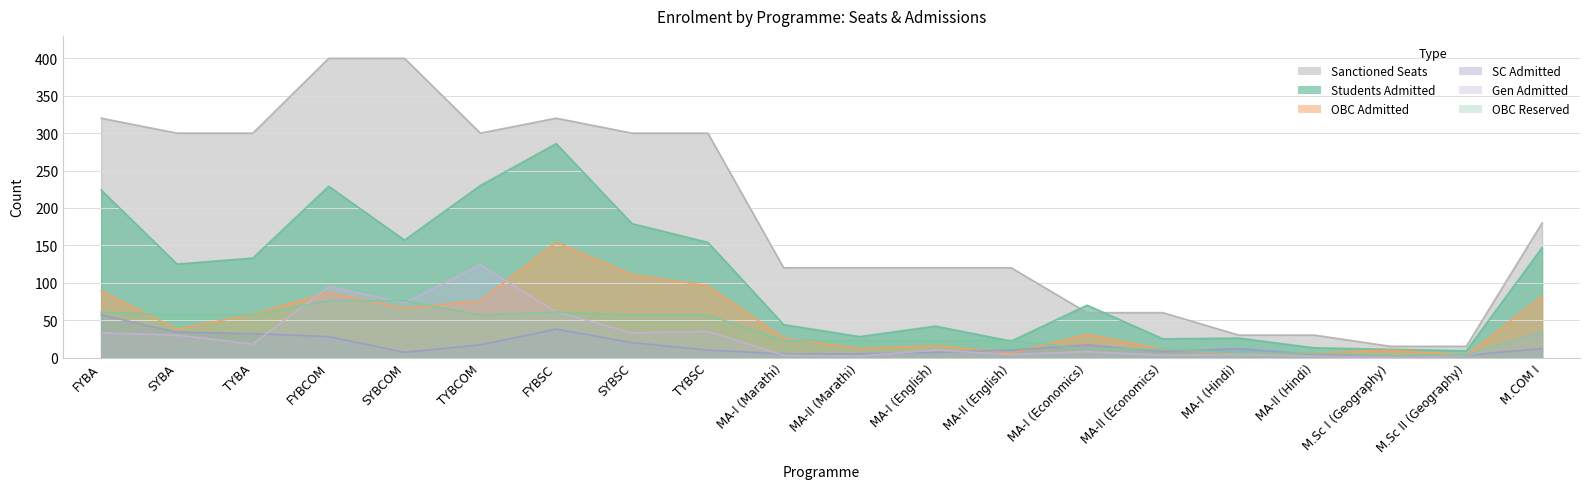

Rank the categories by OBC Reserved value from highest to lowest.

FYBCOM, SYBCOM, FYBA, FYBSC, SYBA, TYBA, TYBCOM, SYBSC, TYBSC, M.COM I, MA-I (Marathi), MA-II (Marathi), MA-I (English), MA-II (English), MA-I (Economics), MA-II (Economics), MA-I (Hindi), MA-II (Hindi), M.Sc I (Geography), M.Sc II (Geography)